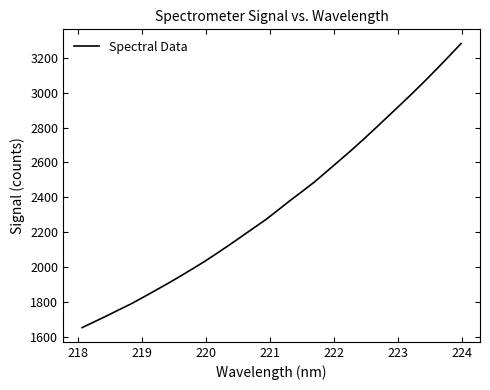

What is the minimum value shown in the chart?

1652.2